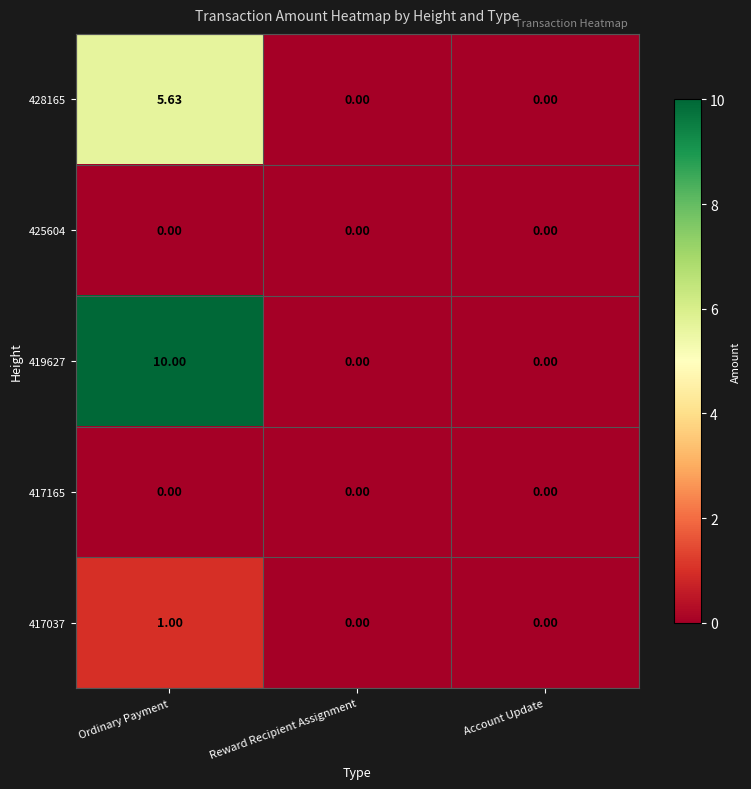

How many values in the 428165 series exceed 0?

1